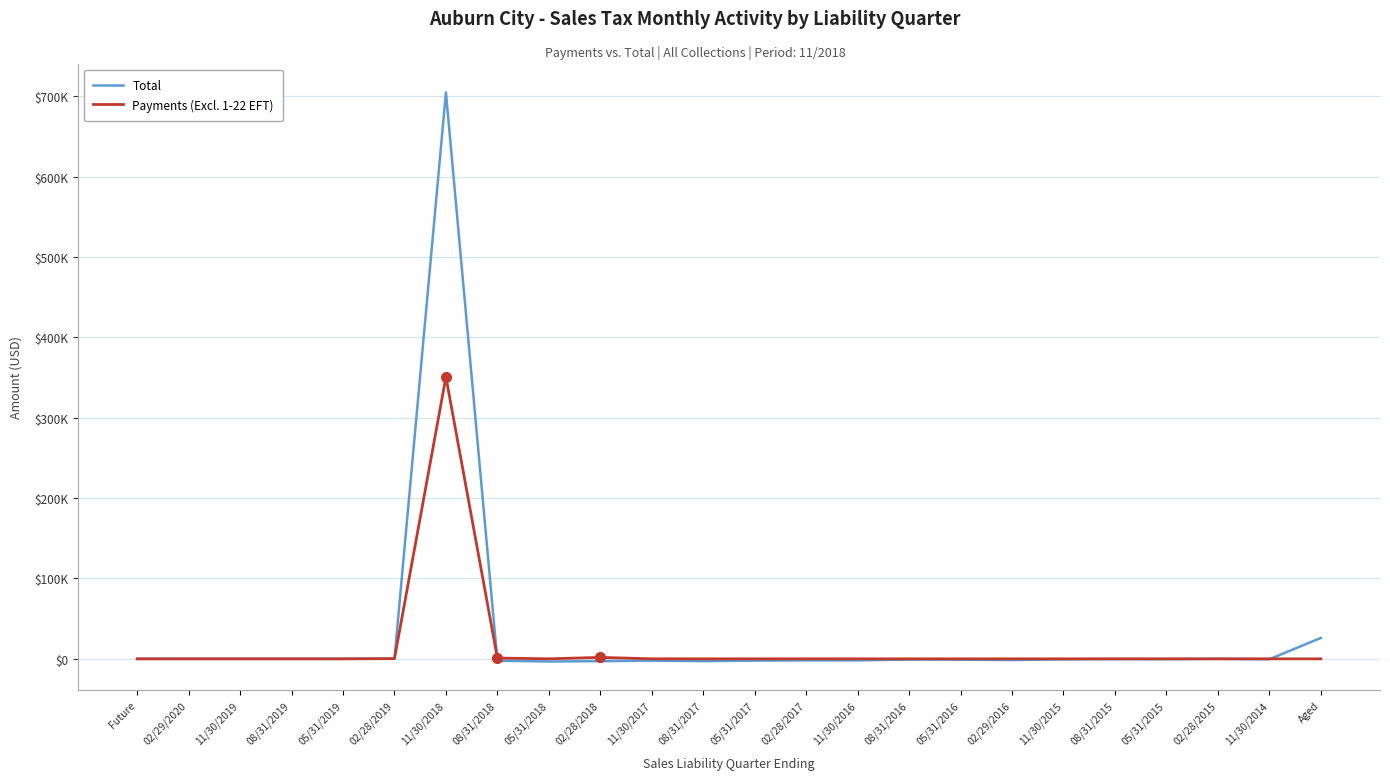

What is the label of the 21st point from the right?

08/31/2019